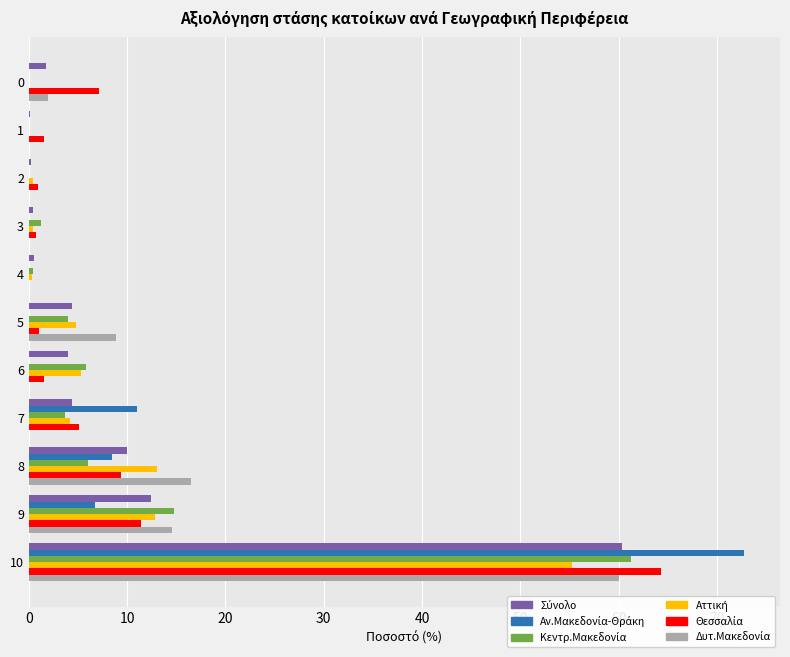

At which category is the sum across all series the highest?

10